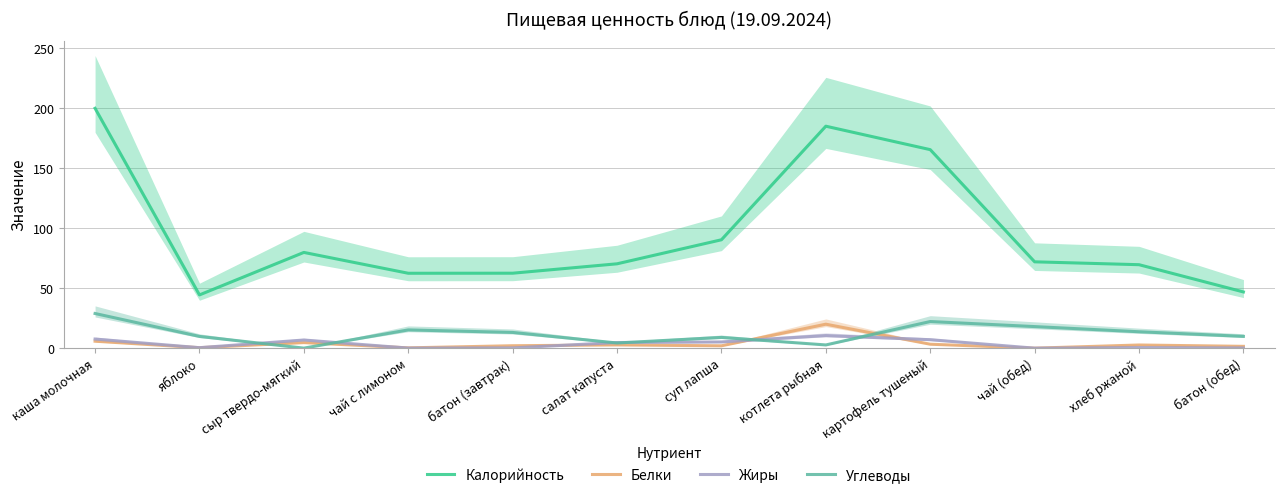

What are all the series names shown in the legend?

Калорийность, Белки, Жиры, Углеводы